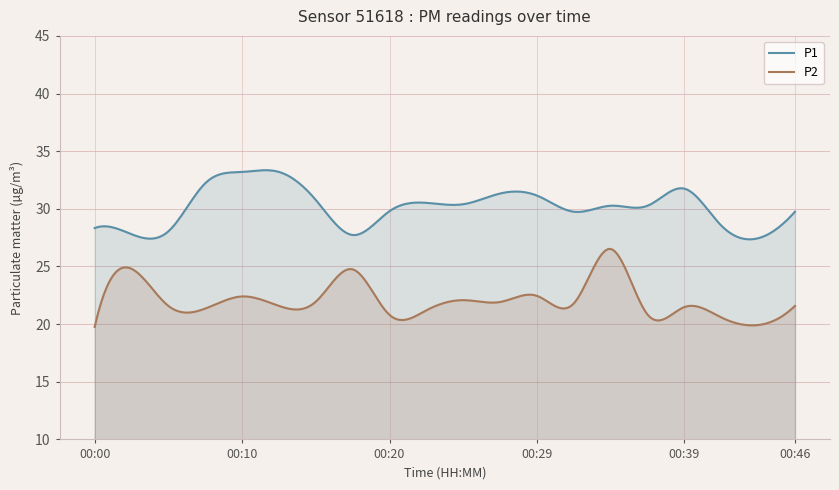

Reading right to left, what are all the values shown in this chart?

P1: 00:46=29.8	00:44=27.4	00:41=28.6	00:39=31.8	00:37=30.3	00:34=30.3	00:32=29.8	00:29=31.1	00:27=31.3	00:24=30.4	00:22=30.5	00:20=29.8	00:17=27.7	00:15=30.8	00:12=33.2	00:10=33.2	00:07=32.2	00:05=28.1	00:03=27.8	00:00=28.3
P2: 00:46=21.6	00:44=19.9	00:41=20.6	00:39=21.5	00:37=20.8	00:34=26.5	00:32=21.8	00:29=22.4	00:27=21.9	00:24=22.1	00:22=21.2	00:20=20.8	00:17=24.8	00:15=21.9	00:12=21.6	00:10=22.4	00:07=21.4	00:05=21.6	00:03=24.8	00:00=19.8